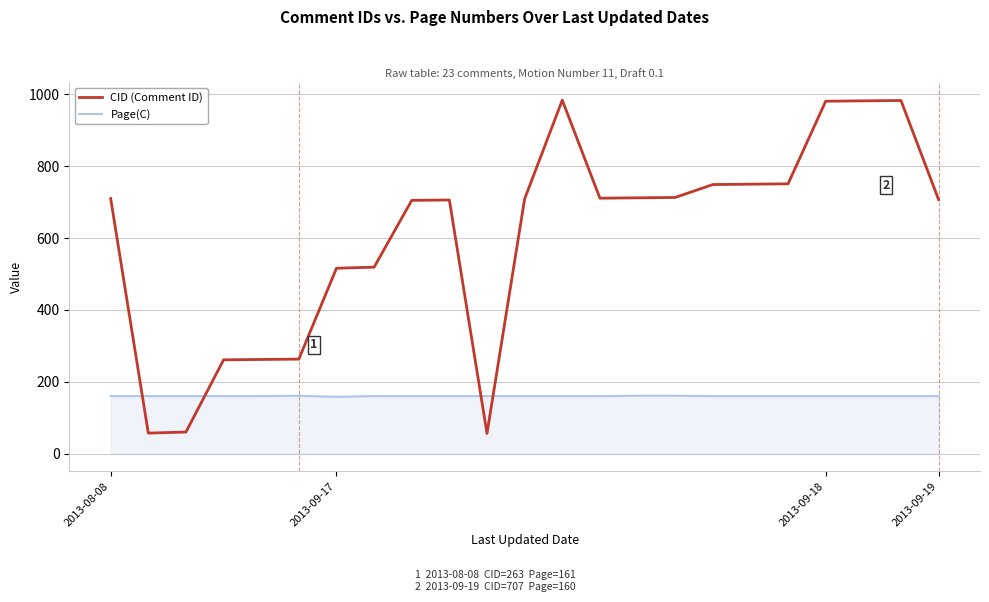

What is the smallest value displayed?

56